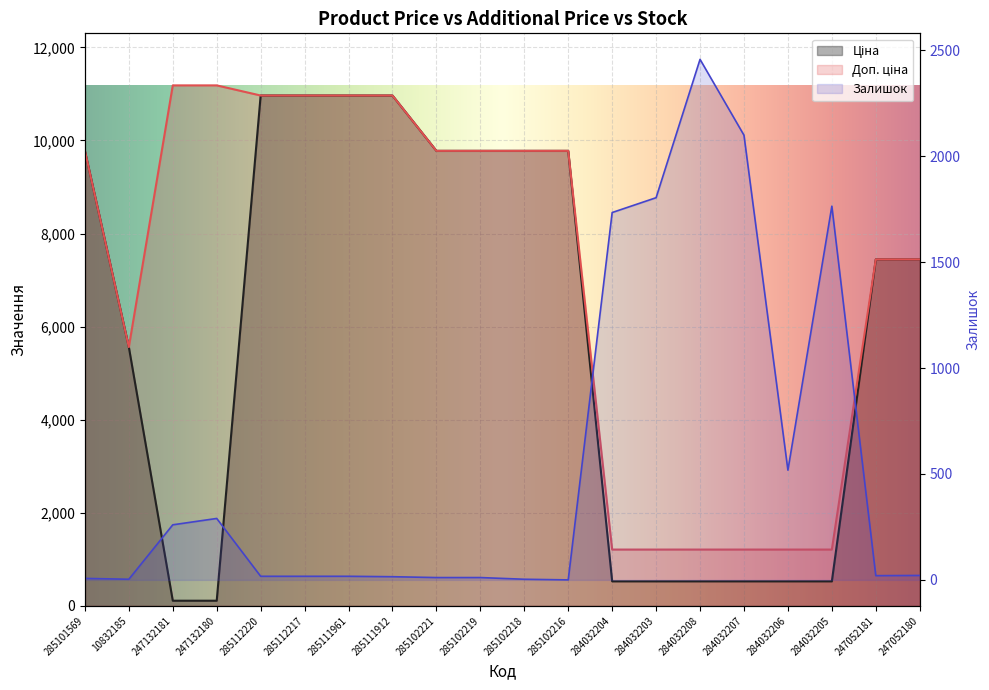

What is the approximate value of Залишок at 285111961?

17.0